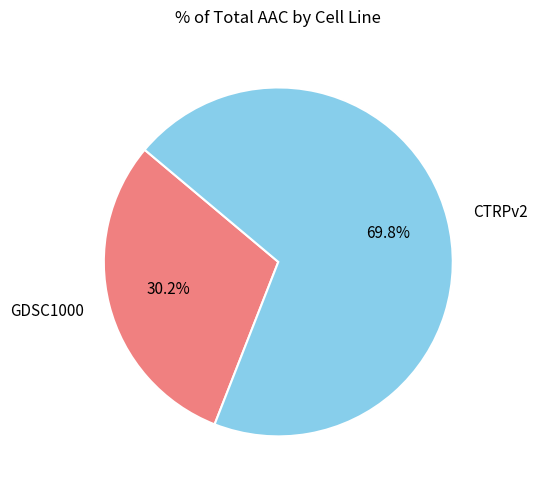

To the nearest percent, what is the difference between the largest and smallest slice percentages?

40%